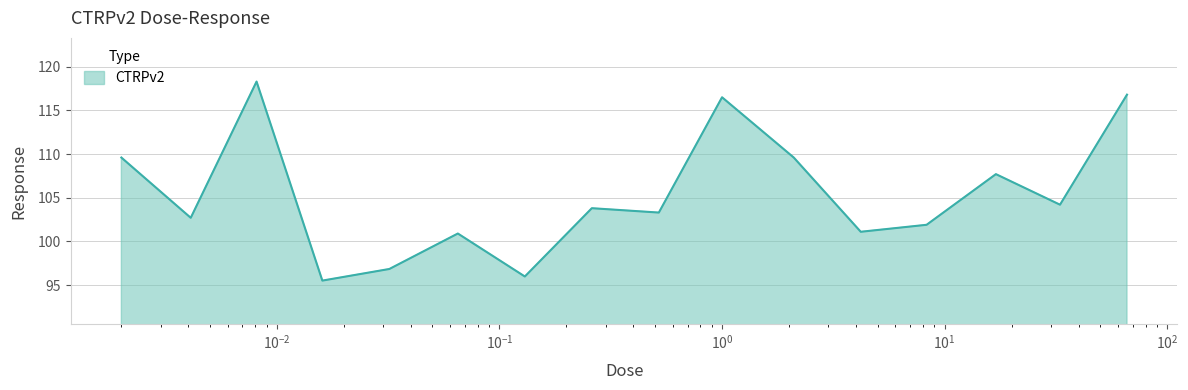

What is the smallest value displayed?

95.5